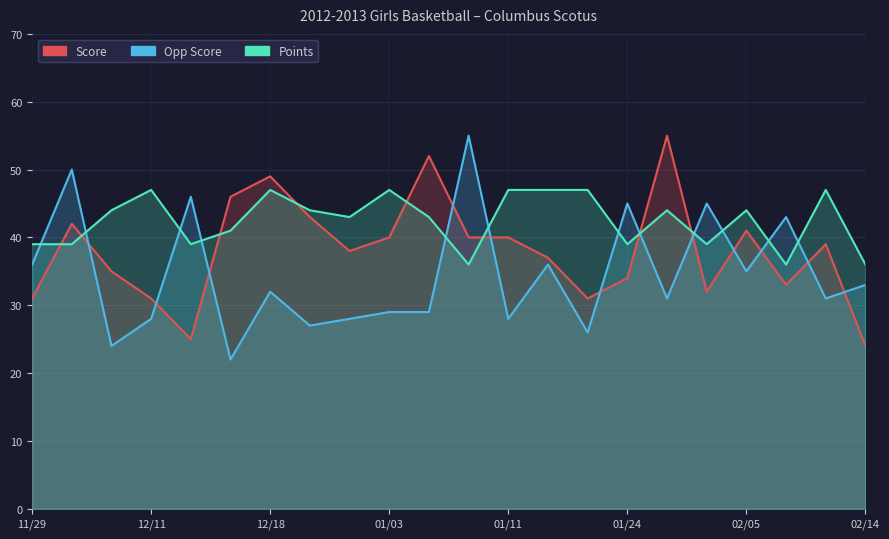

How many lines are shown in the chart?

3